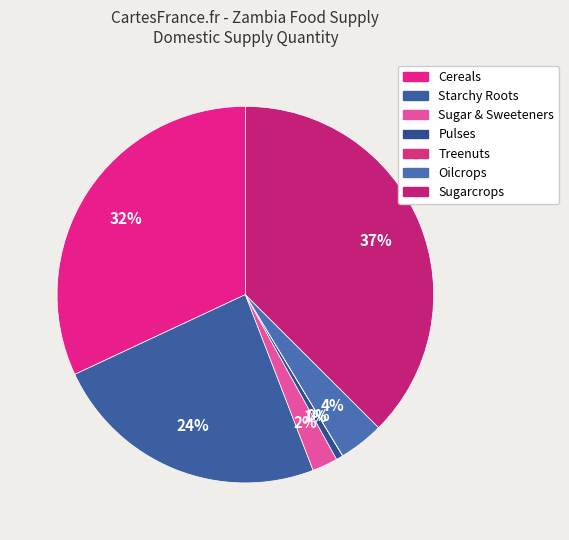

To the nearest percent, what percentage of the pie is Sugarcrops?

37%